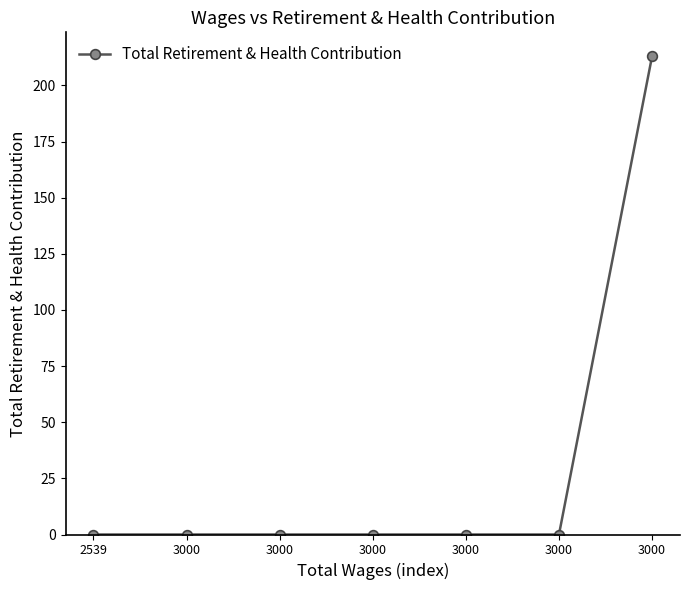

Reading right to left, extract all data points from this chart.

3000=213	3000=0	3000=0	3000=0	3000=0	3000=0	2539=0